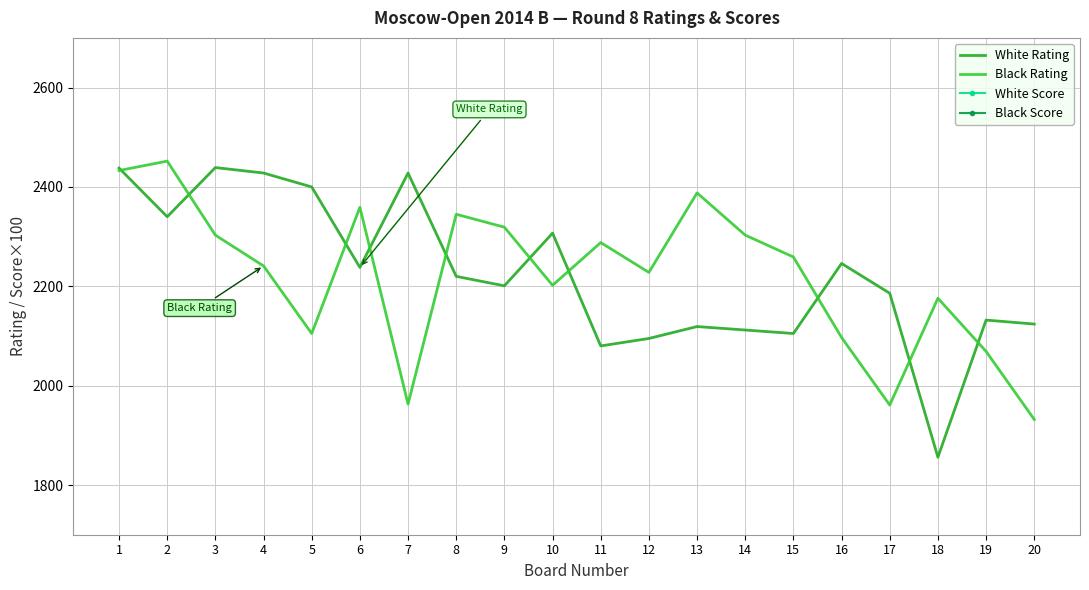

Where is the first local maximum for Black Rating?

2